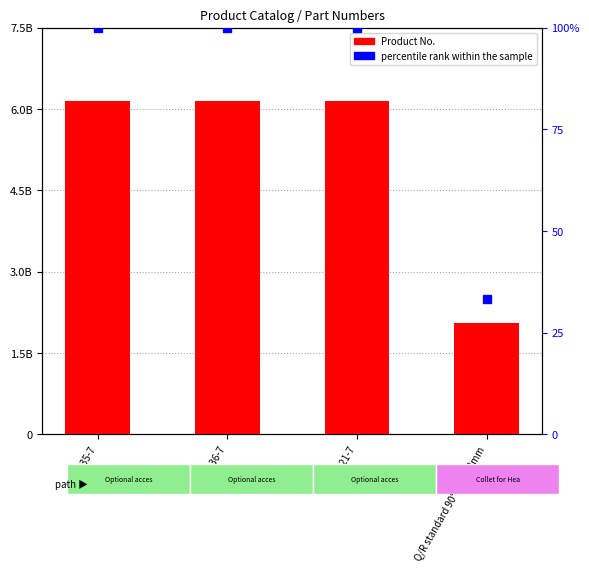

What are all the series names shown in the legend?

Product No., percentile rank within the sample